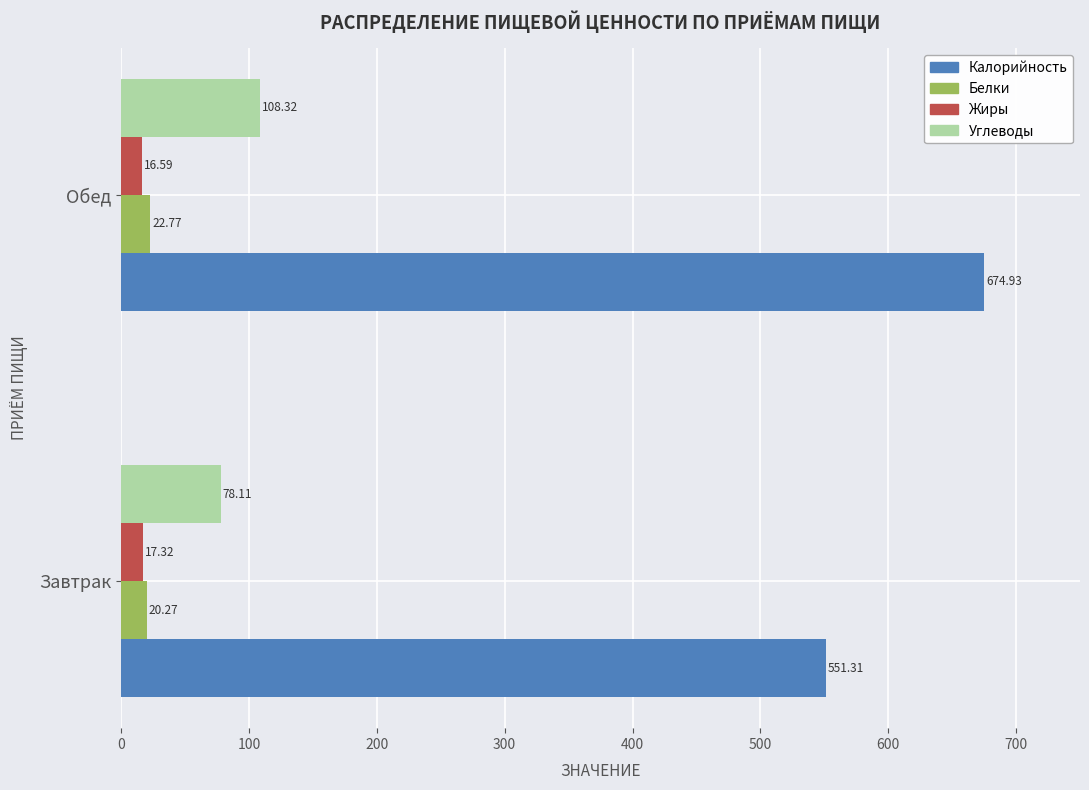

At how many categories does at least one series exceed 157?

2